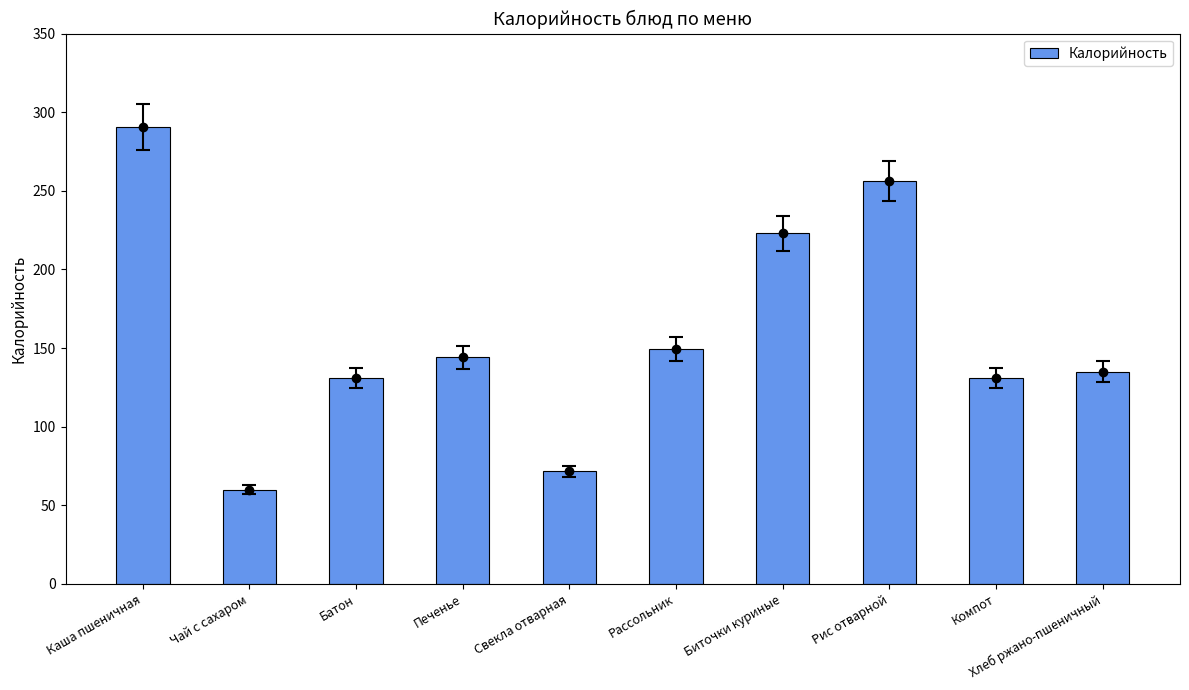

Does the chart contain any negative values?

No